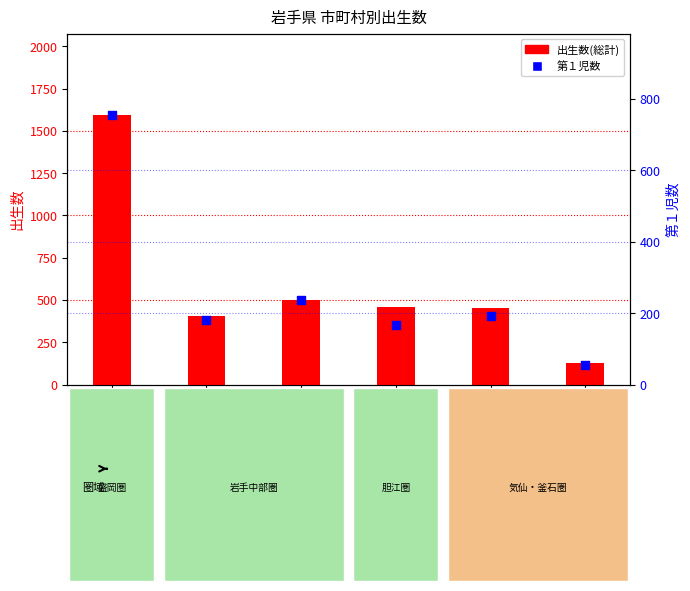

Which series reaches the maximum Y coordinate?

出生数(総計)